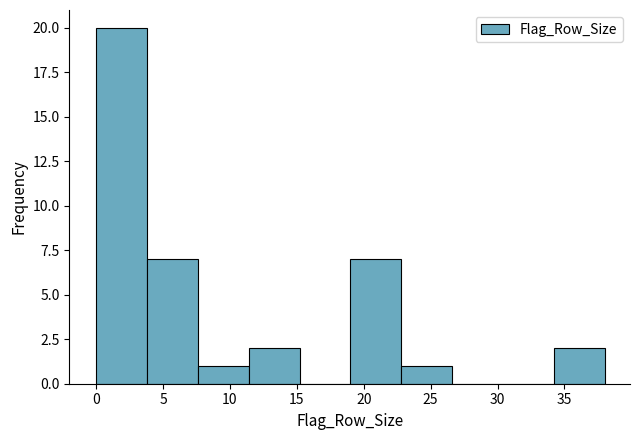

How tall is the bar that spans 7.6 to 11.4 on the x-axis? Neither the bar edges nor the heights are printed on the chart, so give them approximately, as read against the axes.

1